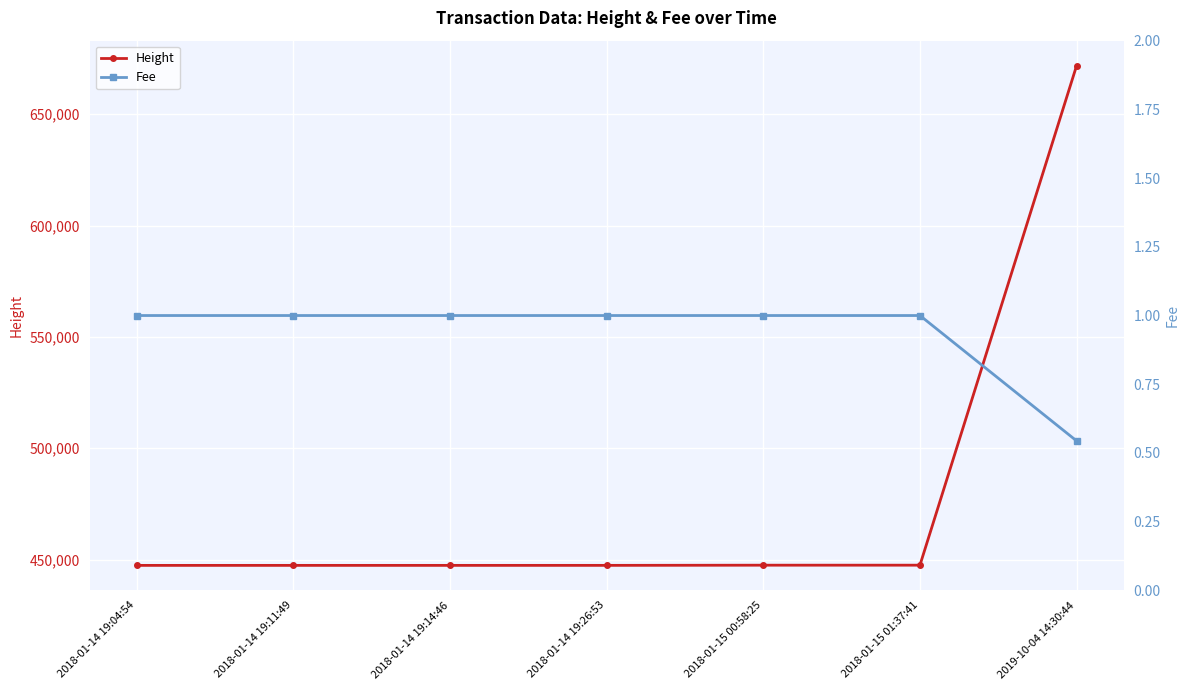

Does the chart display data point markers on the line(s)?

Yes